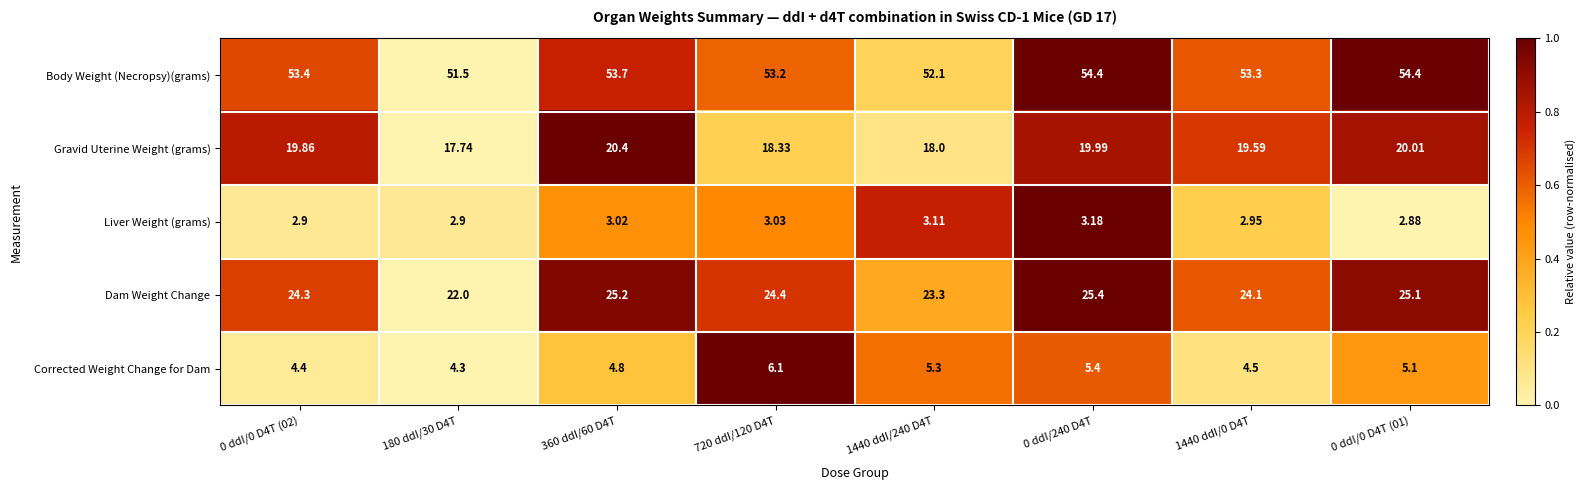

Between 360 ddI/60 D4T and 0 ddI/240 D4T, which series saw the biggest shift?

Body Weight (Necropsy)(grams)